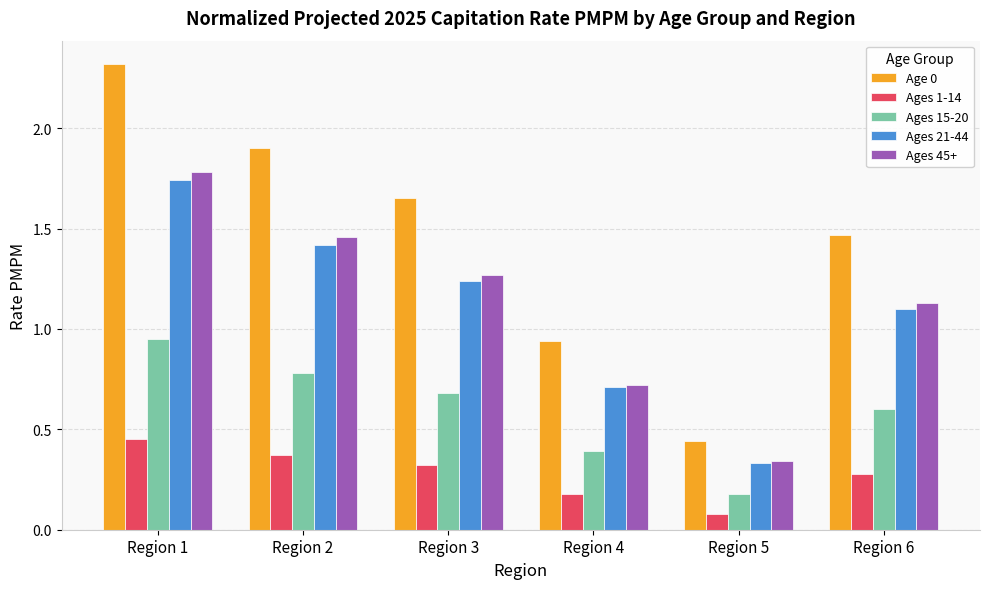

Is it true that Ages 45+ equals 0.4 at Region 4?

False